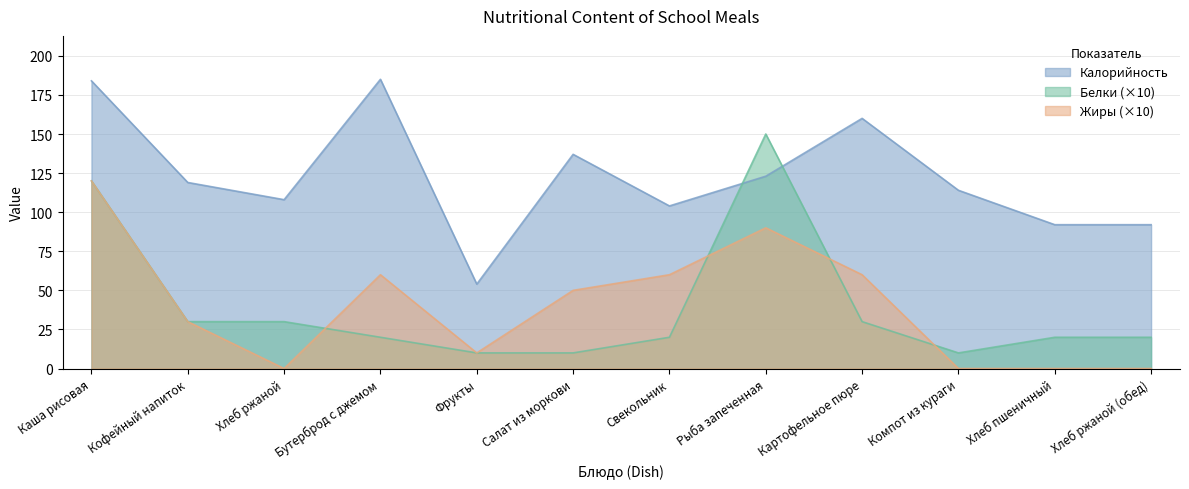

What is the value of the Калорийность point at the 9th from the left?

160